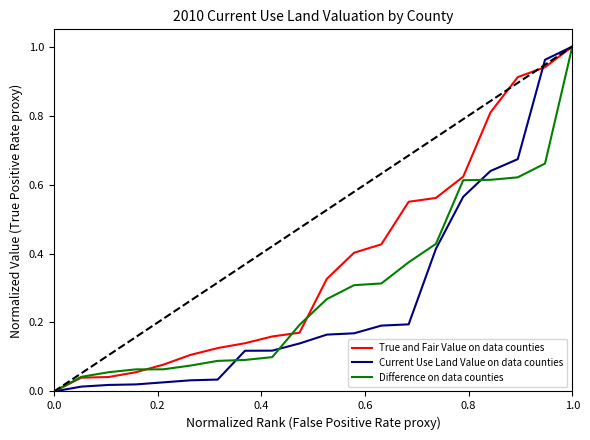

Reading right to left, extract all data points from this chart.

True and Fair Value on data counties: 1.0	0.9	0.9	0.8	0.6	0.6	0.6	0.4	0.4	0.3	0.2	0.2	0.1	0.1	0.1	0.1	0.1	0.0	0.0	0.0
Current Use Land Value on data counties: 1.0	1.0	0.7	0.6	0.6	0.4	0.2	0.2	0.2	0.2	0.1	0.1	0.1	0.0	0.0	0.0	0.0	0.0	0.0	0.0
Difference on data counties: 1.0	0.7	0.6	0.6	0.6	0.4	0.4	0.3	0.3	0.3	0.2	0.1	0.1	0.1	0.1	0.1	0.1	0.1	0.0	0.0